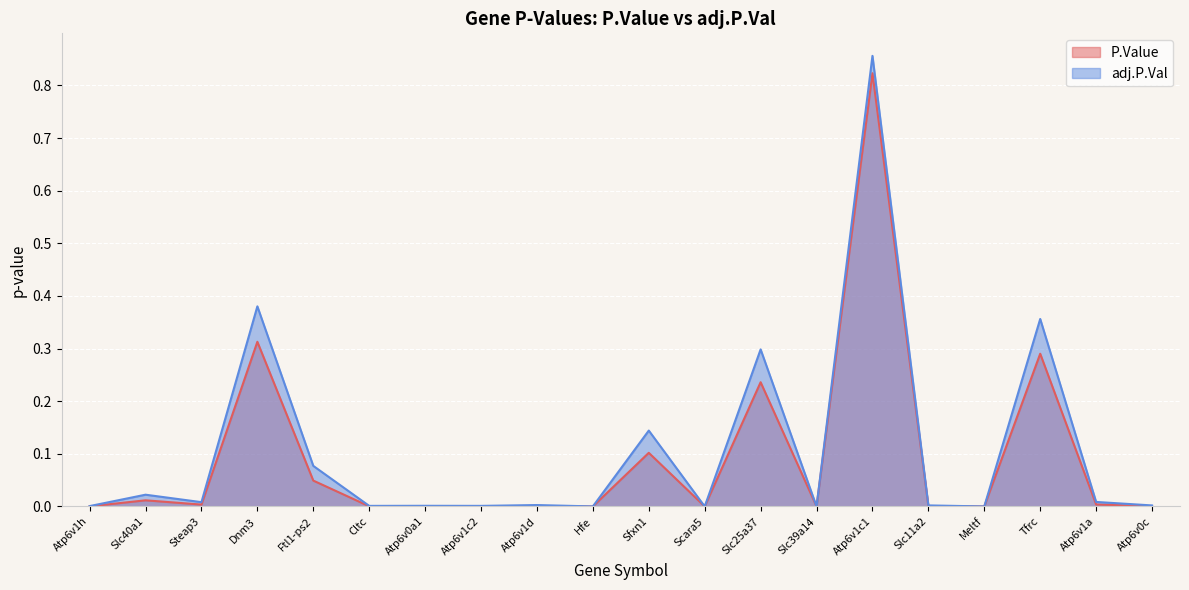

What is the average value of the adj.P.Val series?

0.1